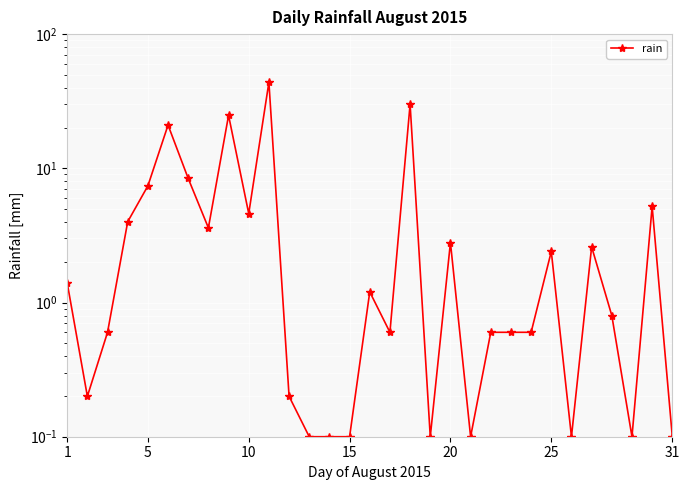

How many interior local peaks (higher than both neighbors) does the data have?

9